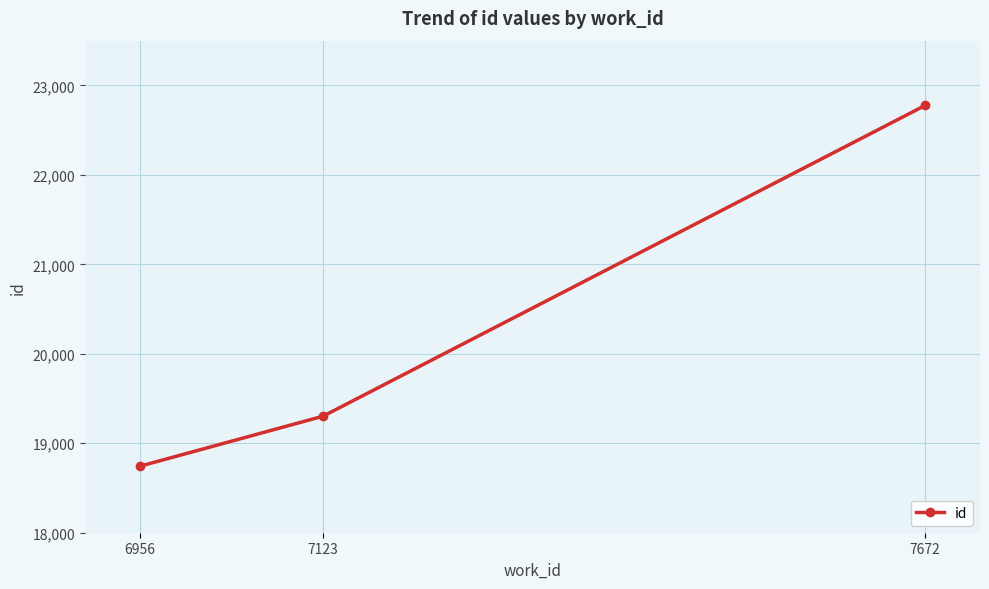

Is it true that the value at 7672 is 22776?

True